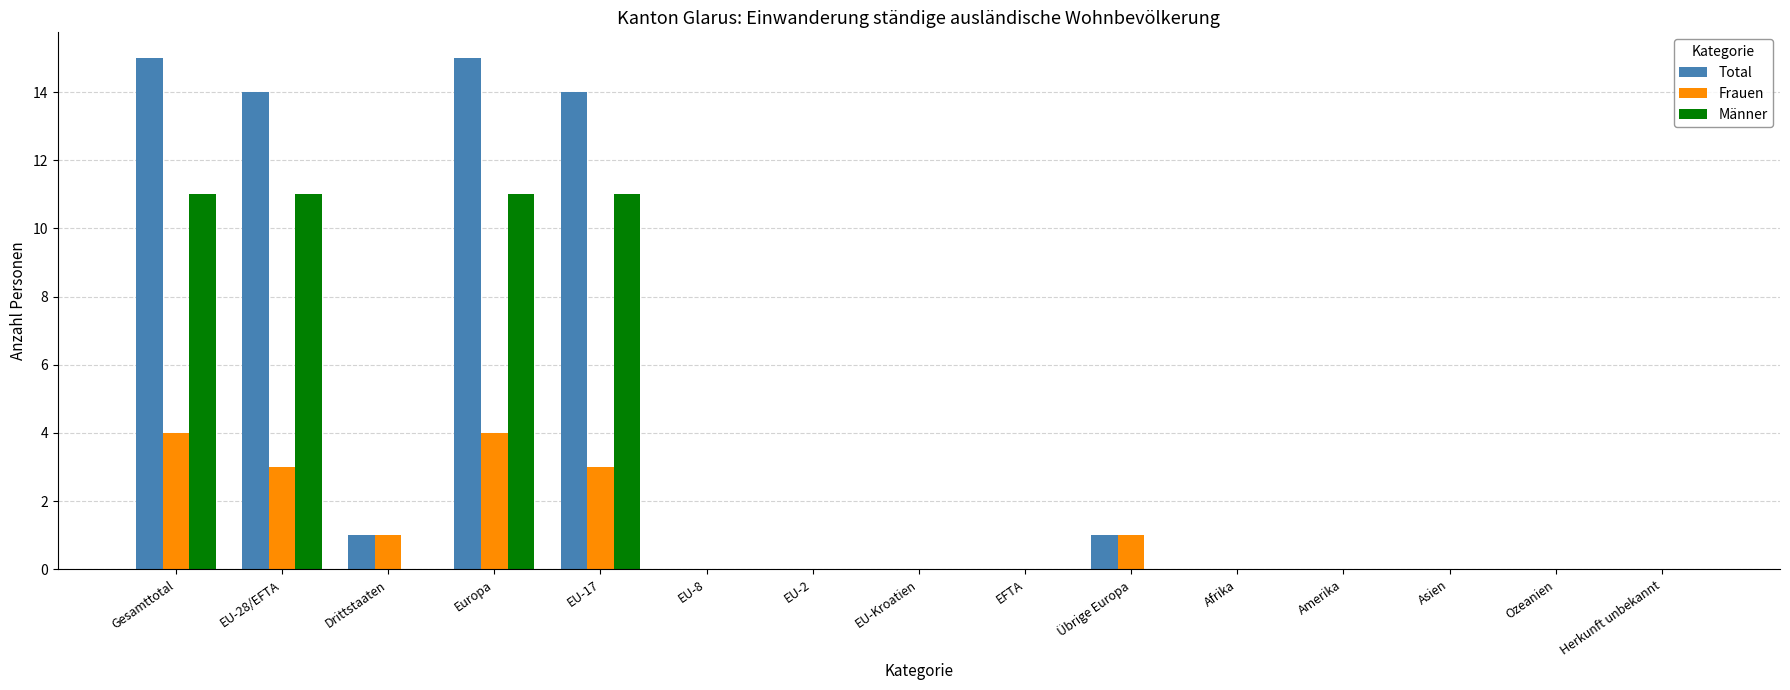

Which series has the largest total across all categories?

Total